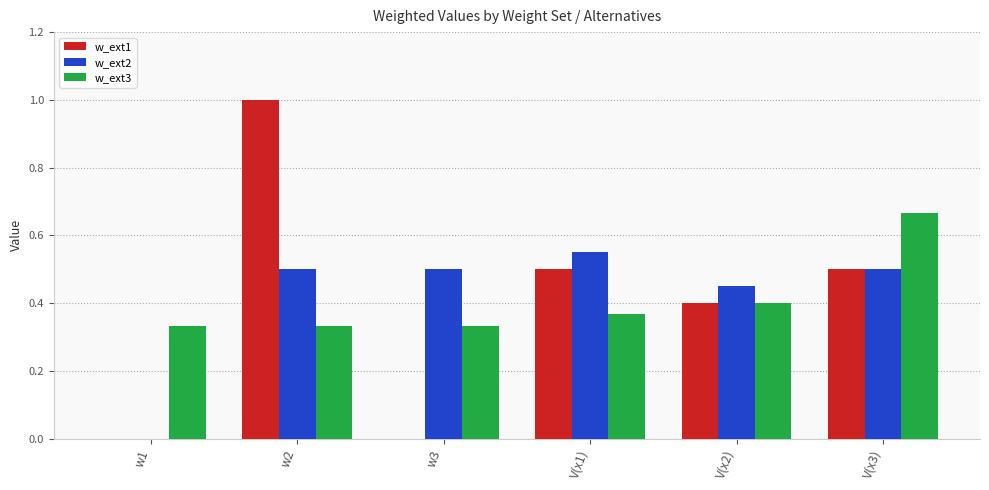

At which category is the sum across all series the highest?

w2